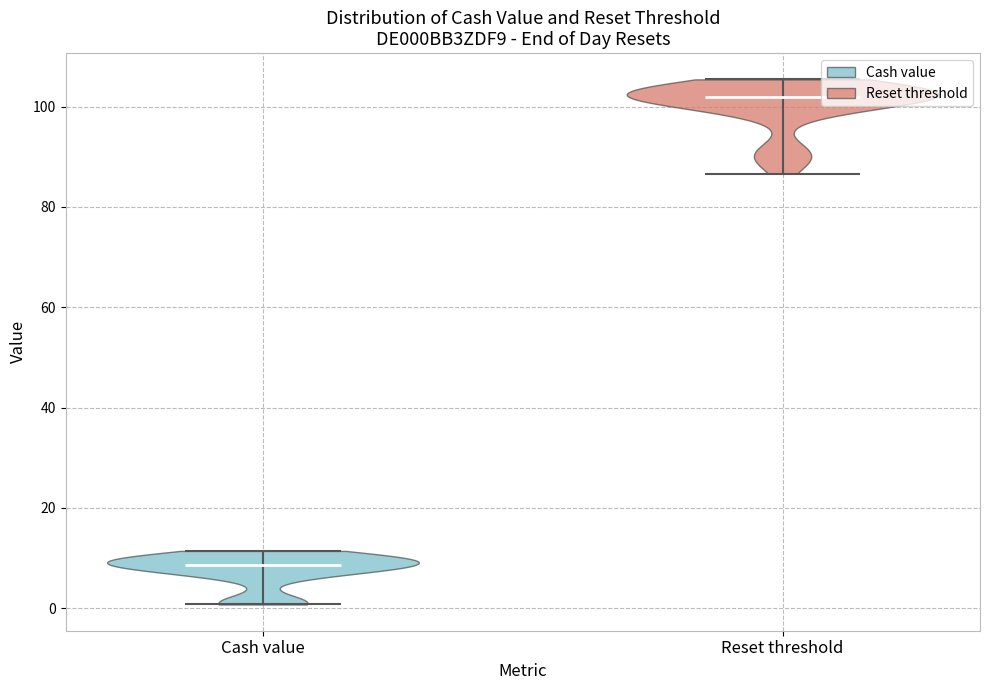

Reading left to right, read every violin against the y-axis: where its median line is, and the lowest and highest points it reaches. The values are not printed on the chart, so give them approximately, as read against the axis.

Cash value: median line 8, lowest point 0, highest point 12
Reset threshold: median line 102, lowest point 86, highest point 106